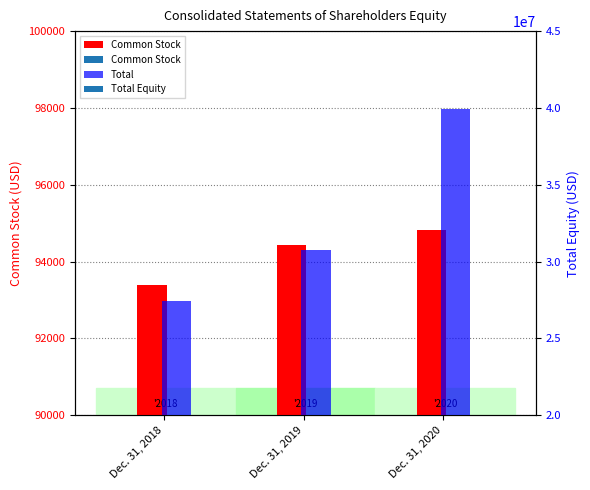

Which category has the highest value in the Common Stock series?

Dec. 31, 2020